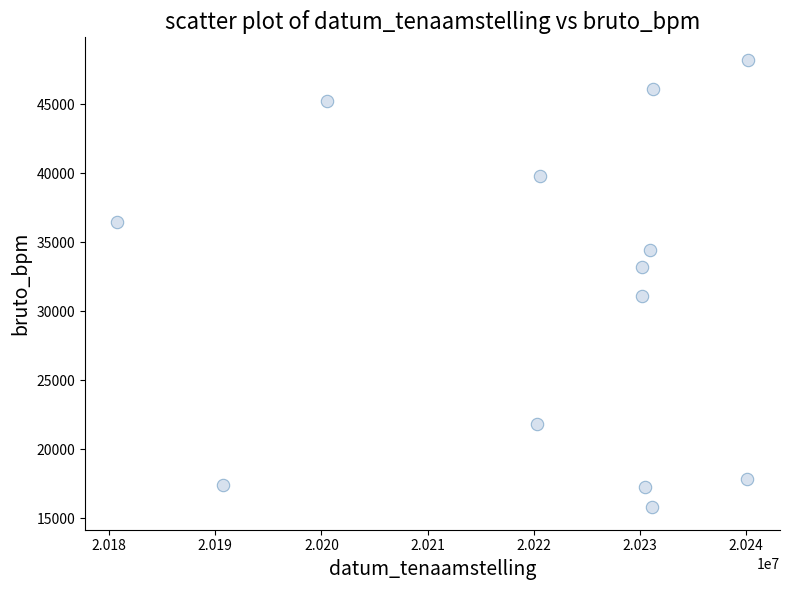

What is the range of X values (max minus min)?

59521